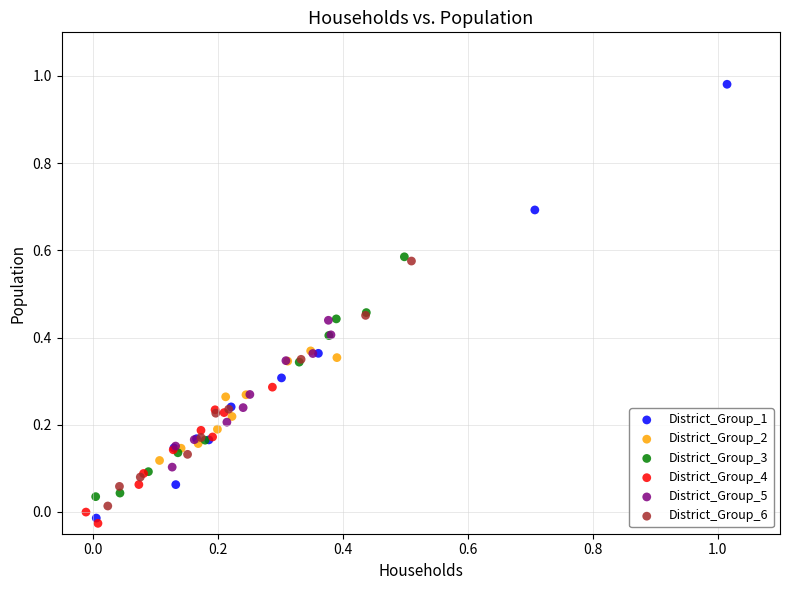

Which series contains the highest Y value?

District_Group_1